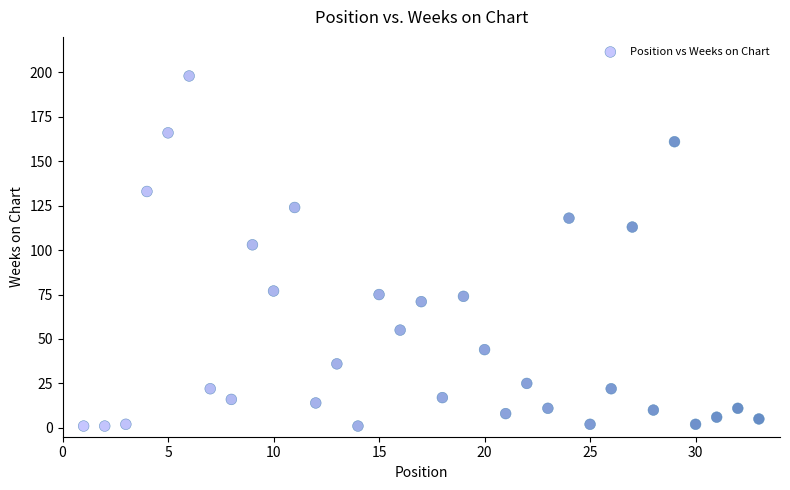

What Y value in the scatter plot is closest to 99?

103